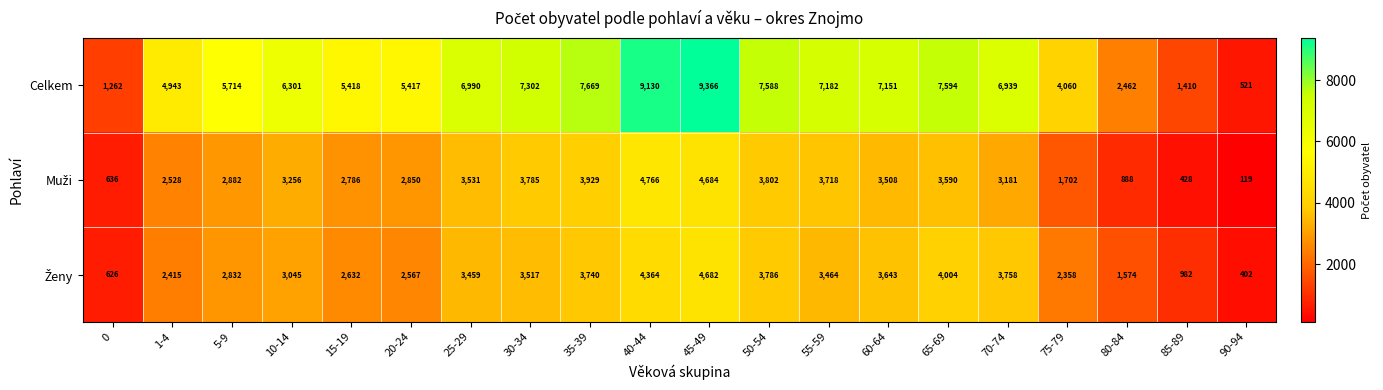

Which label corresponds to the smallest value in the chart?

90-94